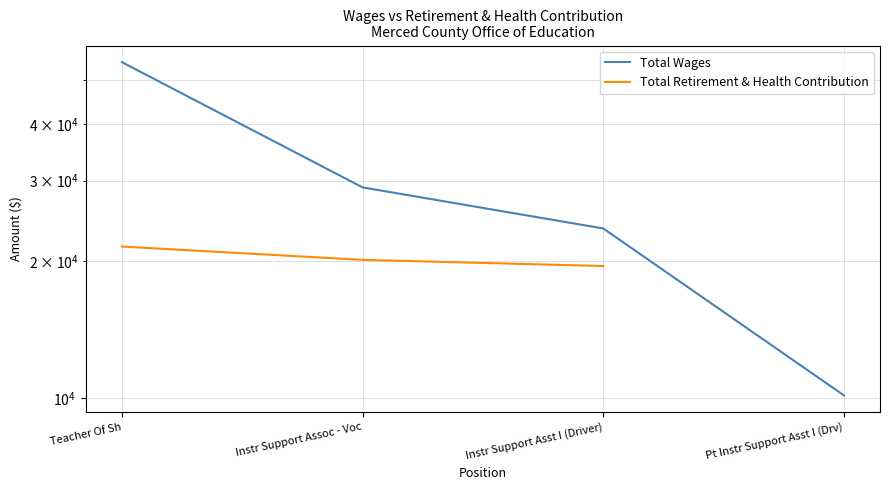

How many Total Wages values are between 23557 and 54616?

3